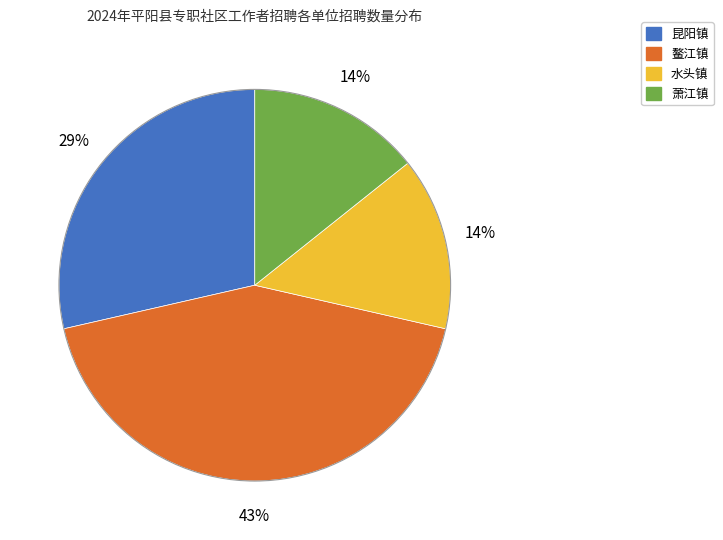

To the nearest percent, what is the difference between the largest and smallest slice percentages?

29%